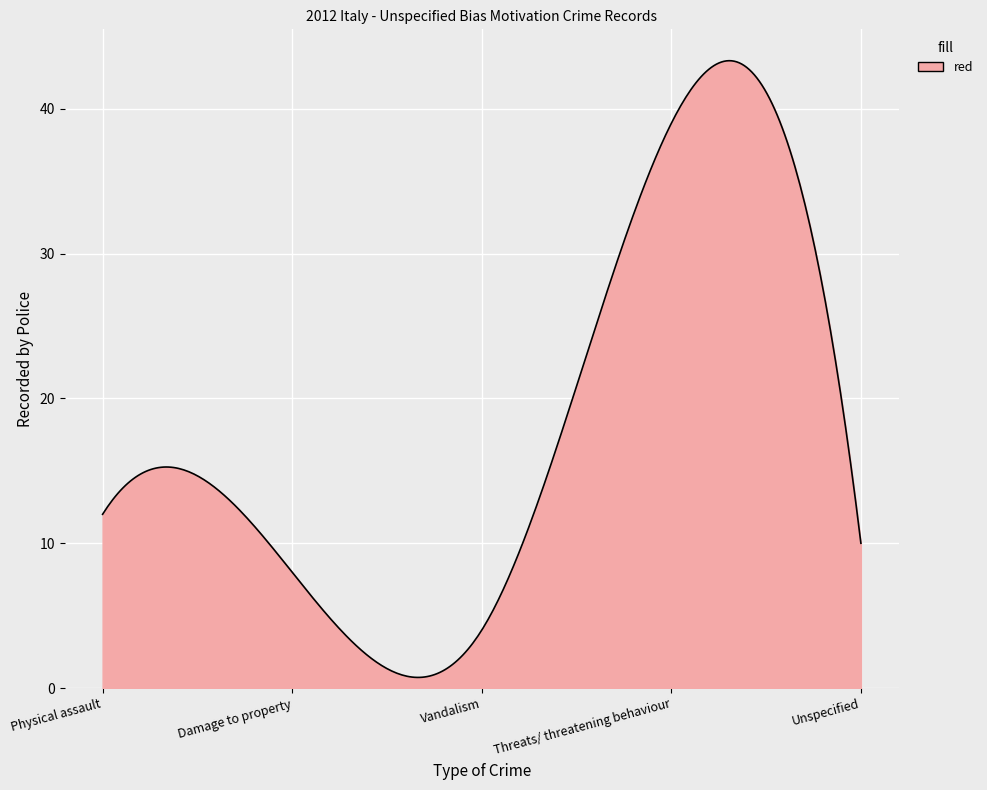

What is the greatest value displayed?

43.3